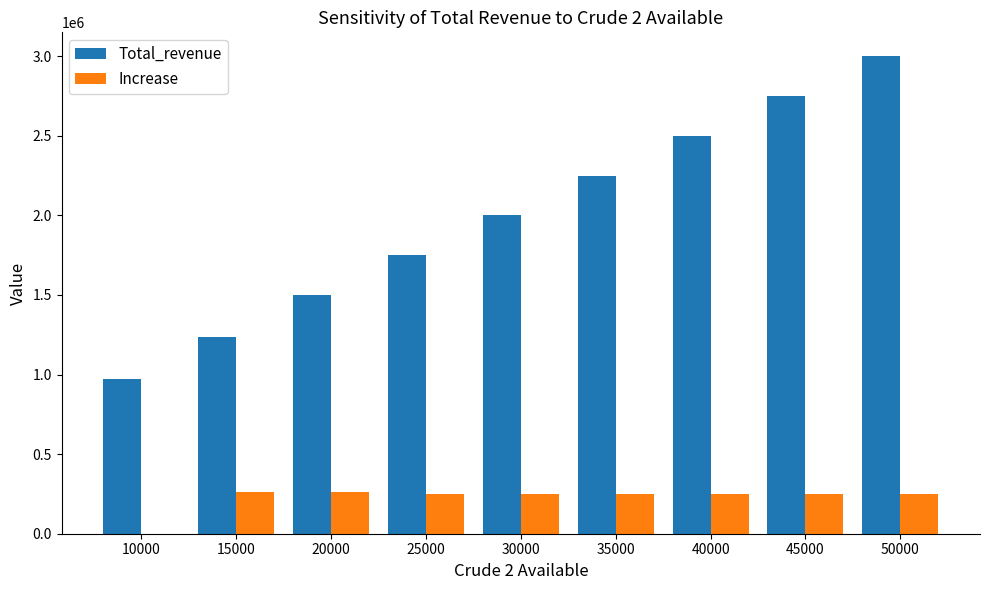

Which series changed the most between 15000 and 40000?

Total_revenue